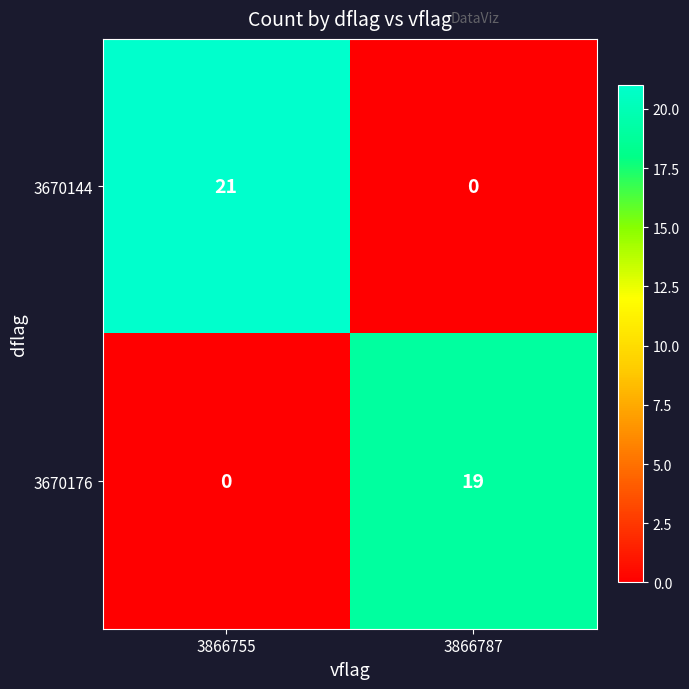

List the series in order of their overall mean, highest first.

3670144, 3670176